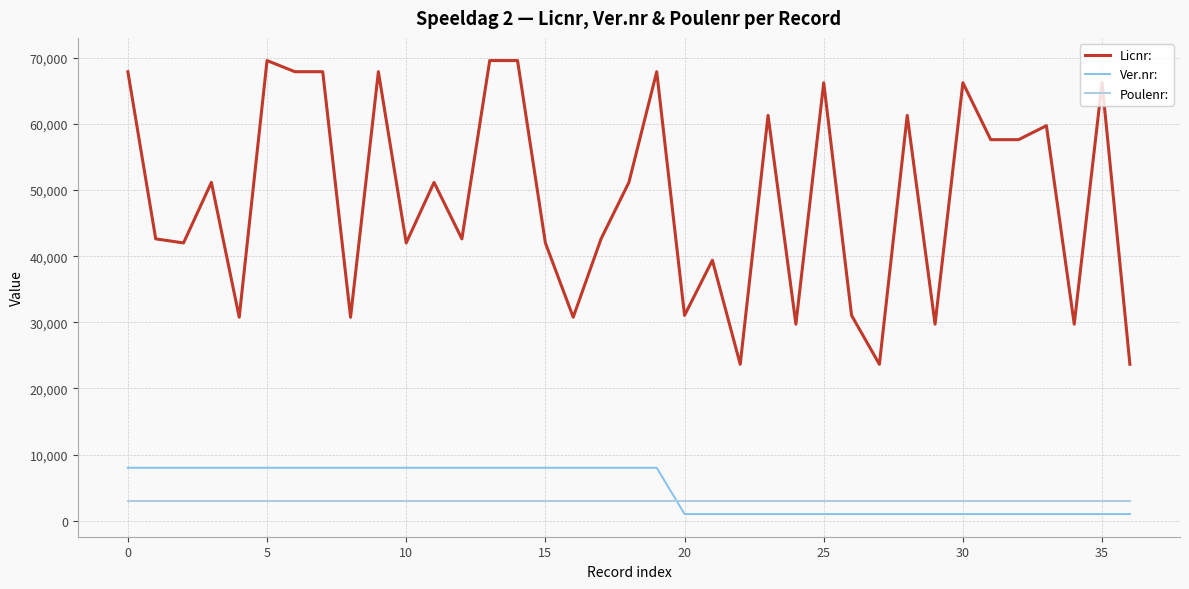

What is the minimum value for Ver.nr:?

1017